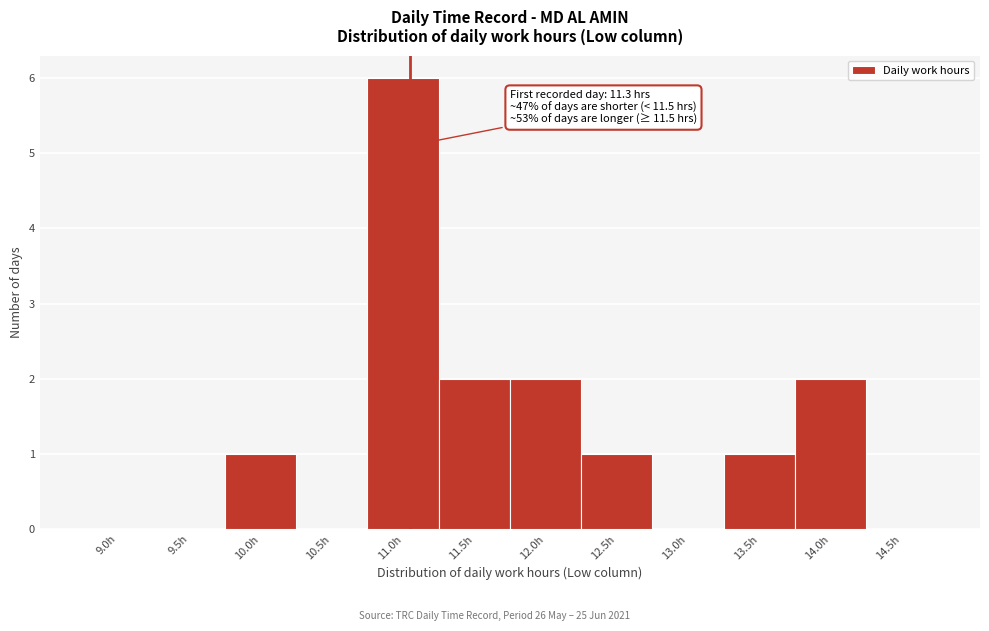

Reading left to right, list all the values displayed in this chart.

9.0h=0	9.5h=0	10.0h=1	10.5h=0	11.0h=6	11.5h=2	12.0h=2	12.5h=1	13.0h=0	13.5h=1	14.0h=2	14.5h=0